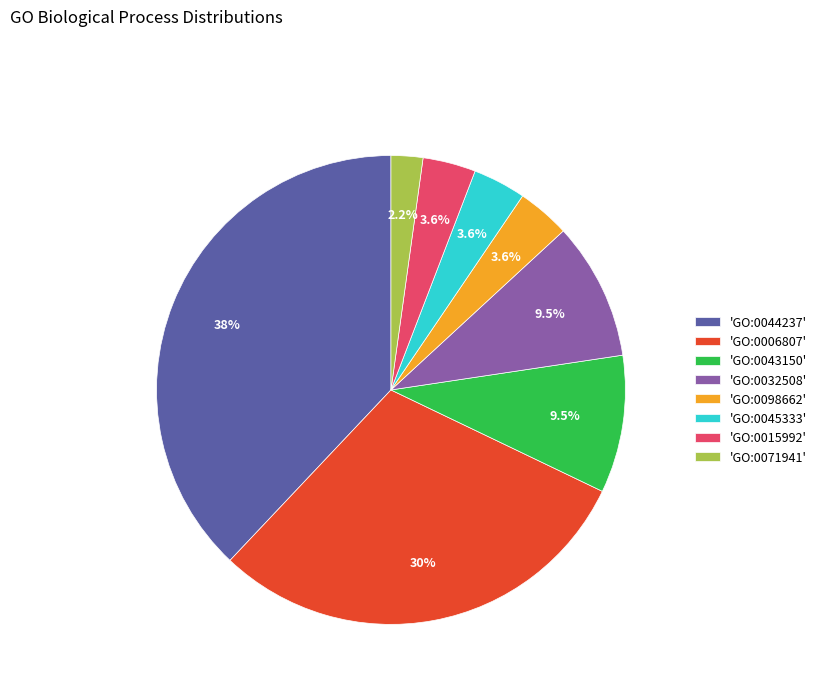

What is the largest slice in the pie chart?

'GO:0044237'